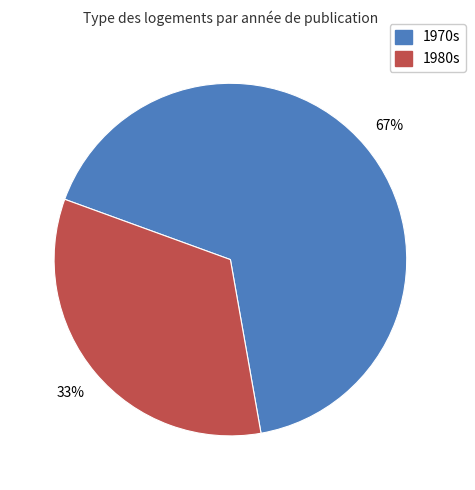

Does any single category account for the majority?

Yes